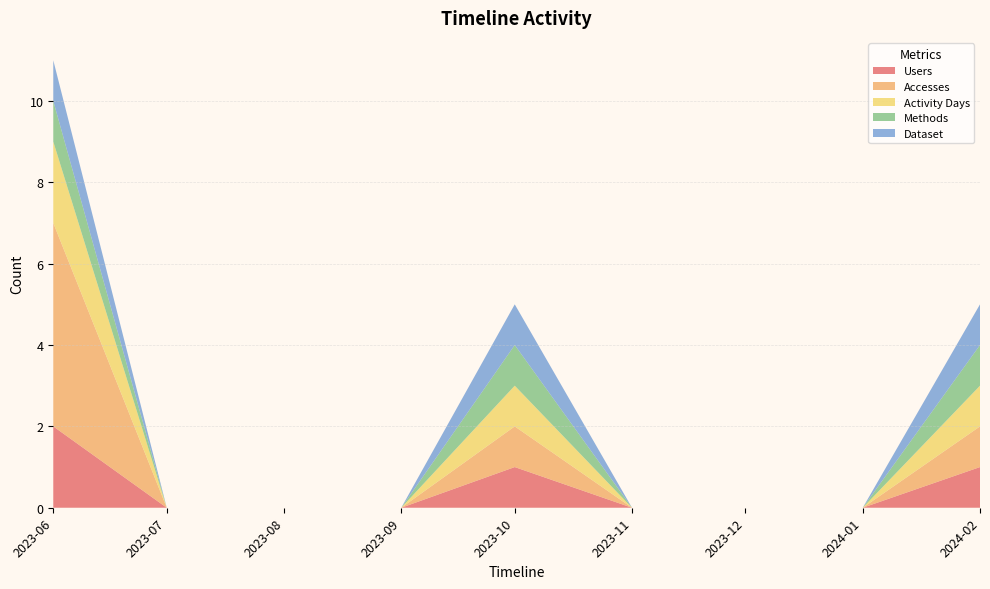

Reading left to right, list all the values displayed in this chart.

Users: 2	0	0	0	1	0	0	0	1
Accesses: 5	0	0	0	1	0	0	0	1
Activity Days: 2	0	0	0	1	0	0	0	1
Methods: 1	0	0	0	1	0	0	0	1
Dataset: 1	0	0	0	1	0	0	0	1